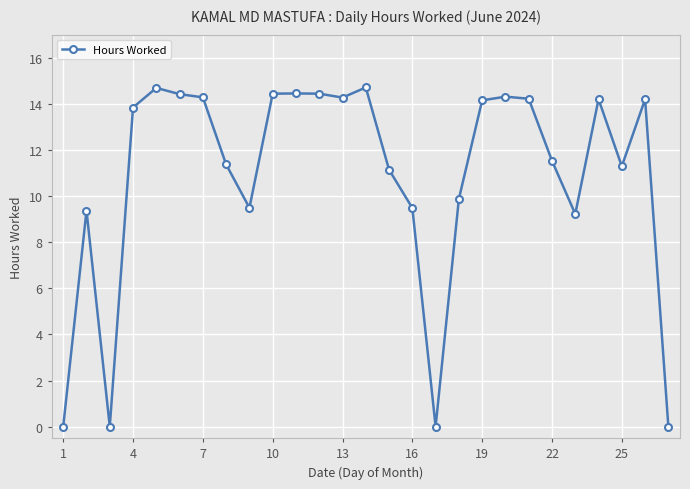

What is the difference between the second highest and minimum values?

14.7